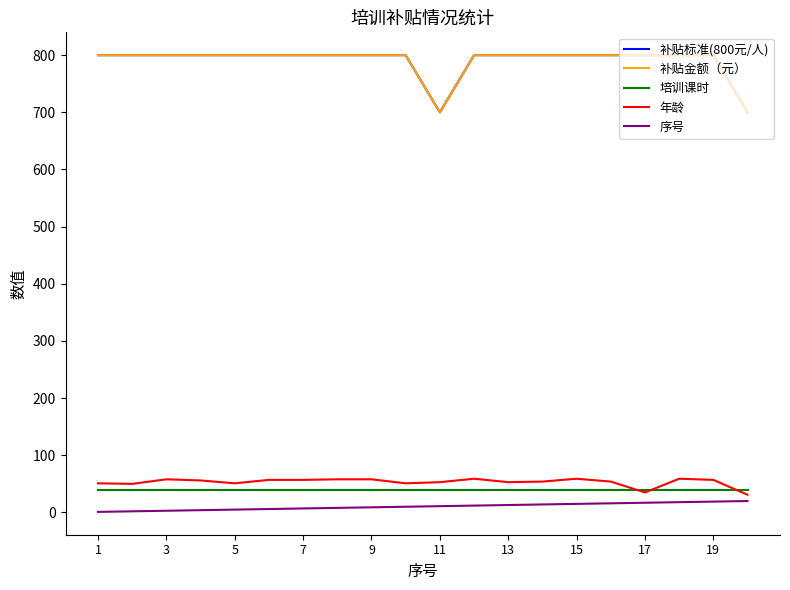

What is the minimum value shown in the chart?

1